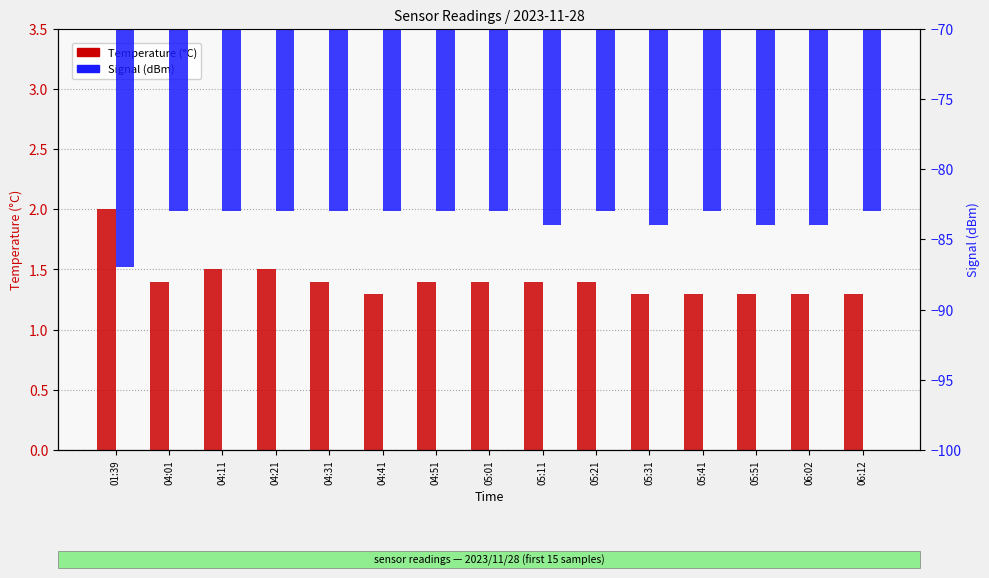

What is the label of the 12th bar from the left?

05:41